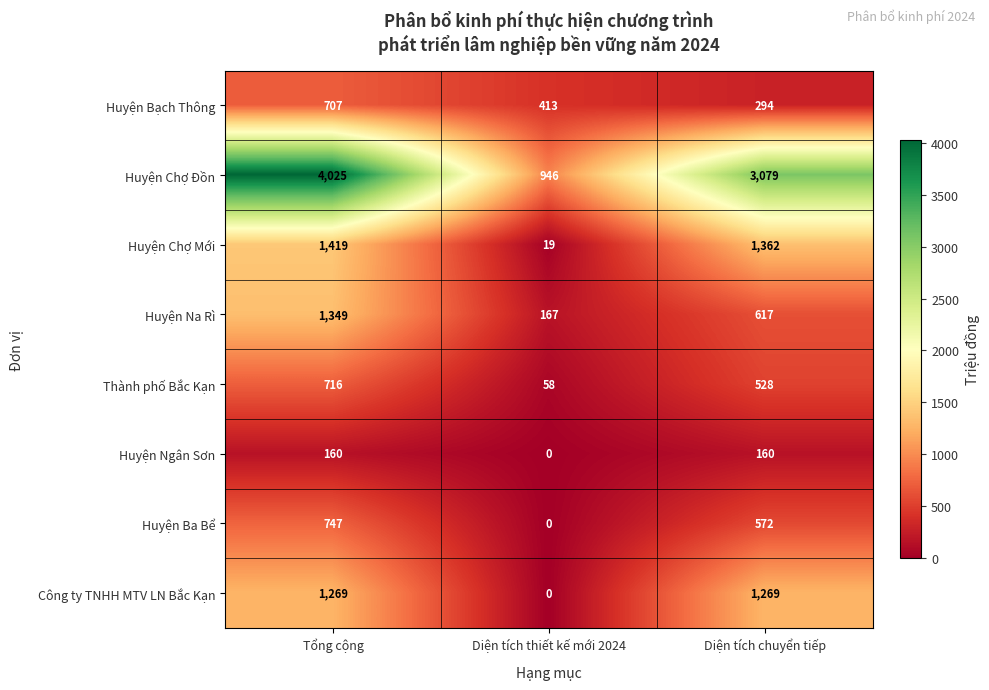

What is the maximum value for Huyện Ngân Sơn?

160